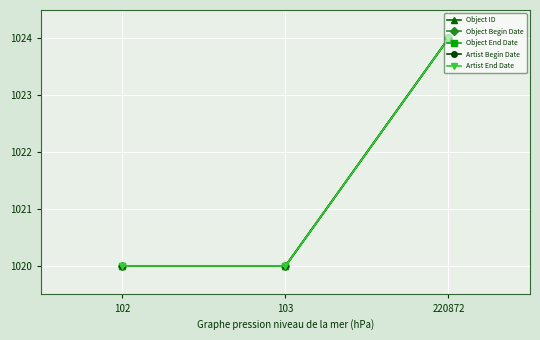

Is it true that Object End Date equals 1549.7 at 220872?

False